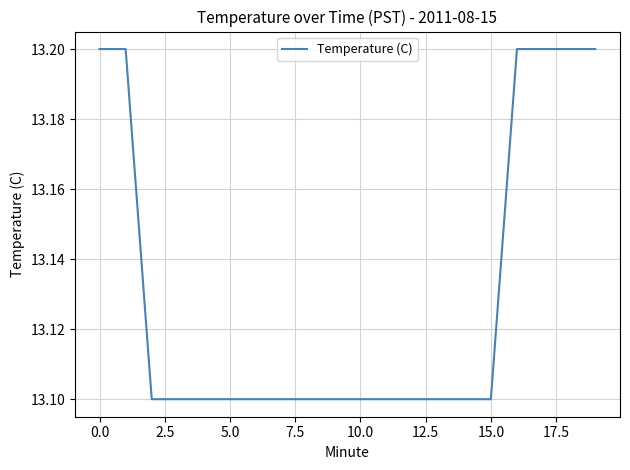

What is the smallest value displayed?

13.1